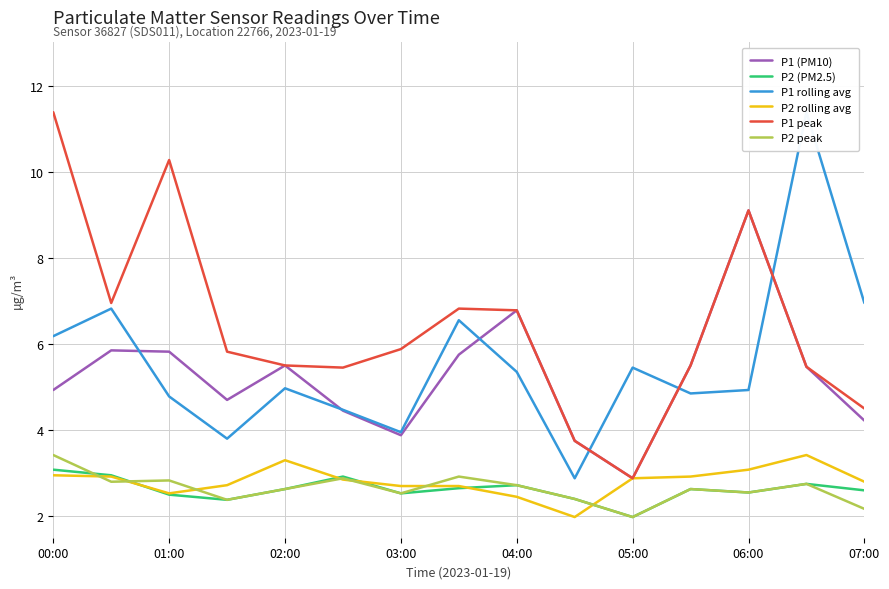

Which series has the widest spread of values?

P1 rolling avg